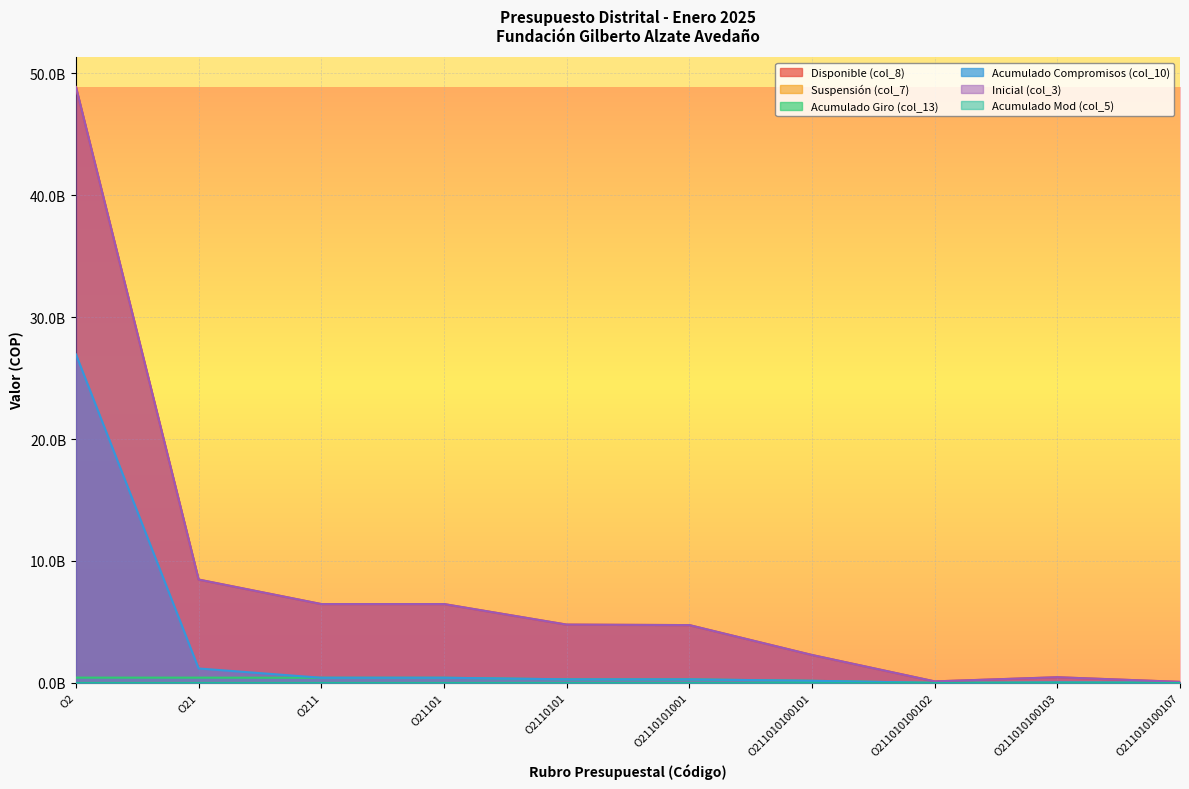

What is the value of the Acumulado Giro (col_13) point at the 9th from the left?

35811294